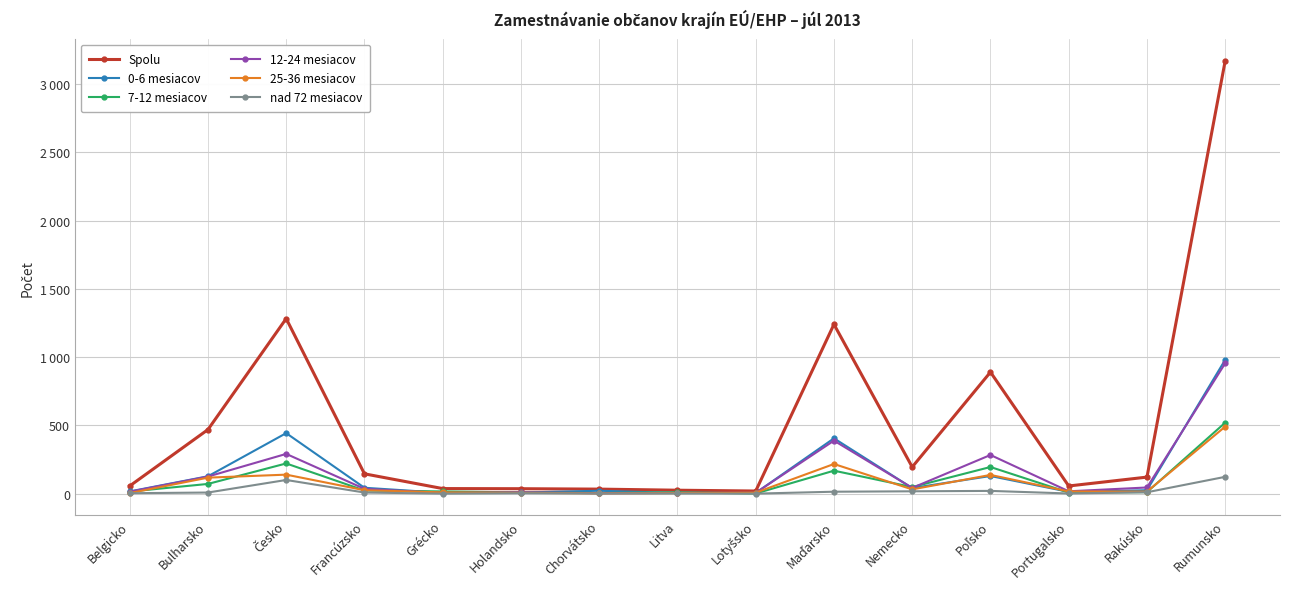

Reading left to right, extract all data points from this chart.

Spolu: 56	469	1282	145	37	36	33	25	19	1240	195	890	56	121	3171
0-6 mesiacov: 16	127	443	43	6	8	21	5	5	405	41	129	13	25	981
7-12 mesiacov: 15	71	221	23	16	9	4	10	1	168	48	195	8	11	520
12-24 mesiacov: 14	125	291	35	5	10	3	5	6	388	42	283	17	45	955
25-36 mesiacov: 4	117	139	25	9	6	2	4	7	217	31	137	16	15	491
nad 72 mesiacov: 3	8	100	8	0	3	1	1	0	14	17	20	1	10	123